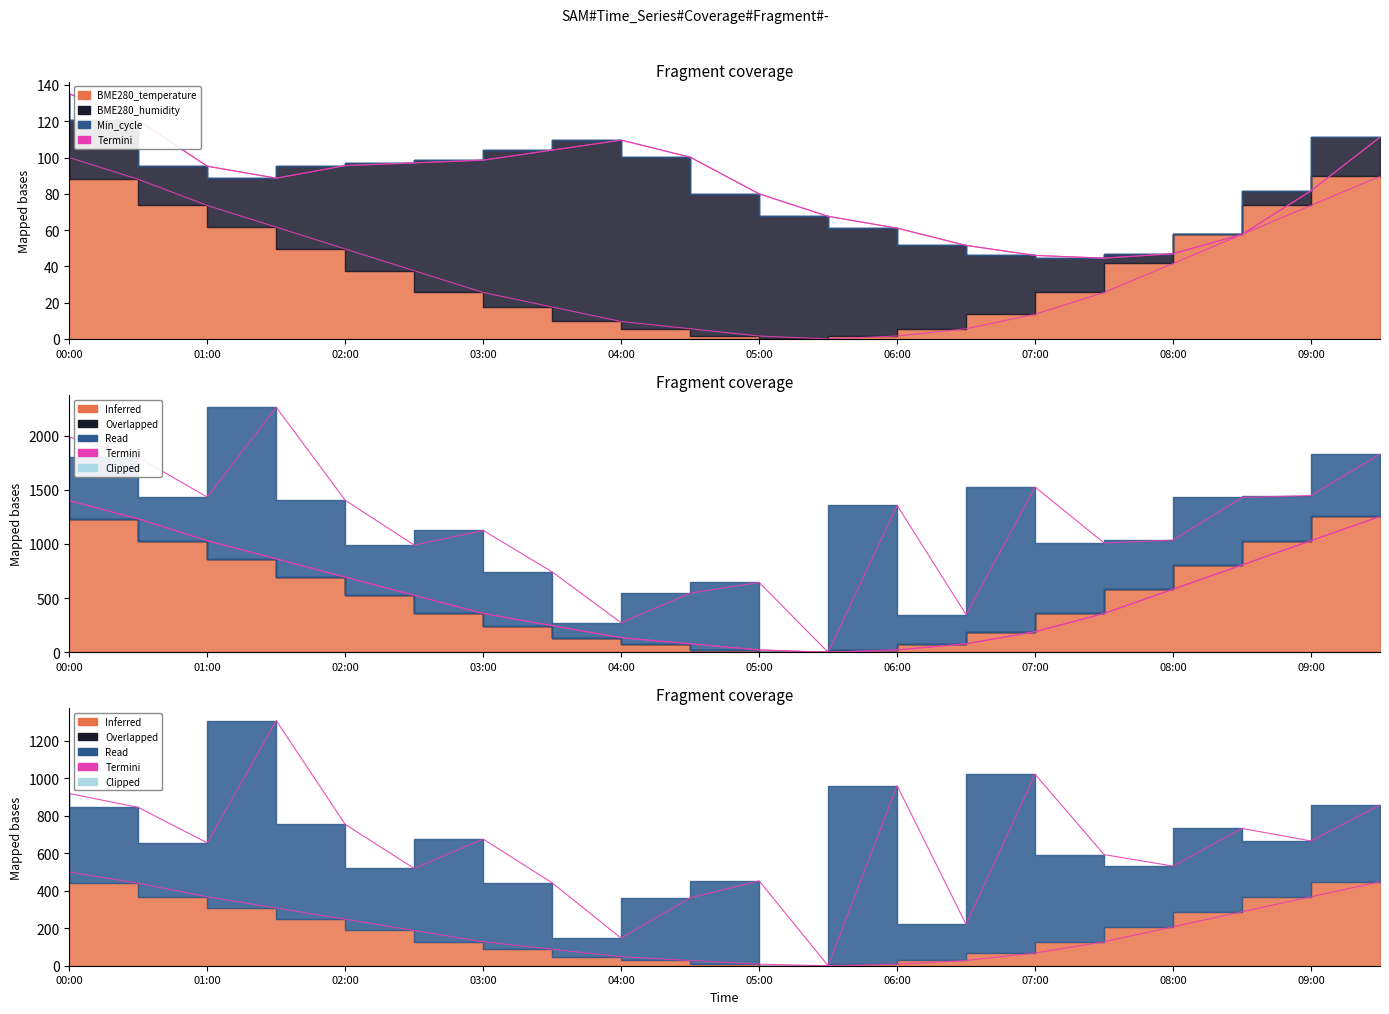

True or false: the data shows 100.0 at 00:00.

True